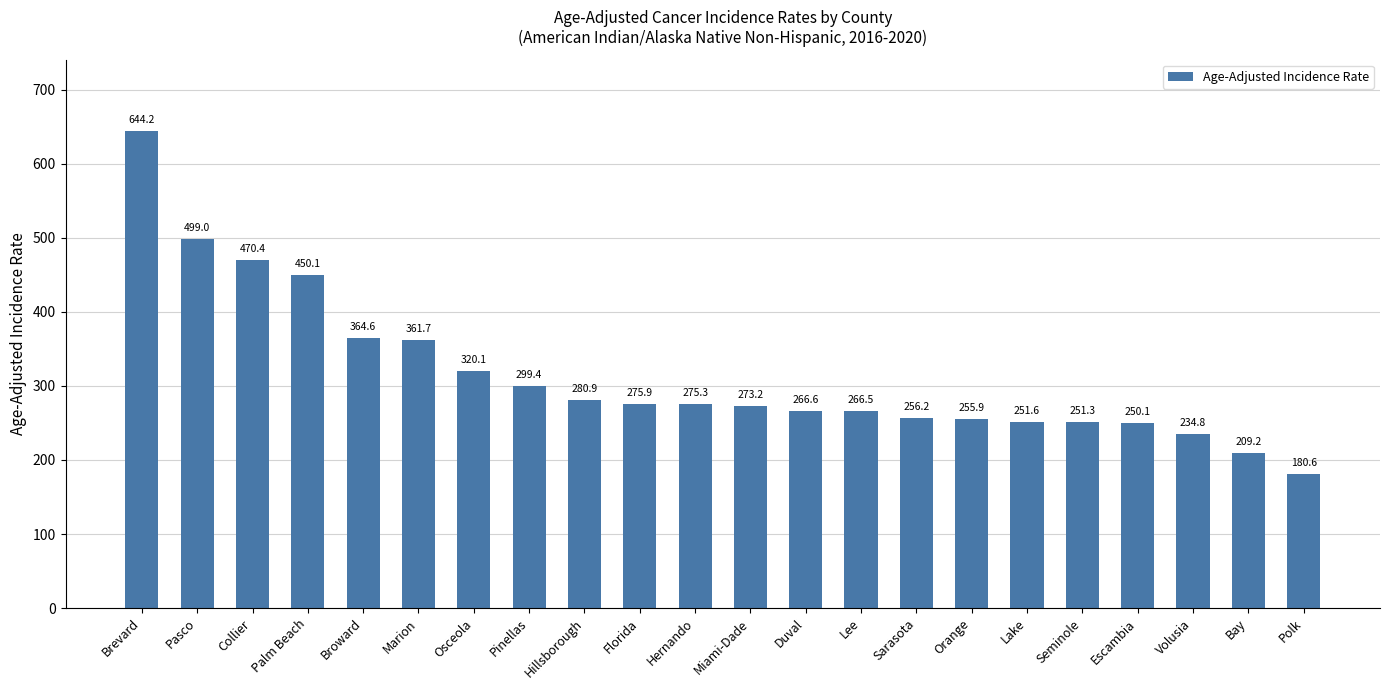

Reading left to right, list all the values displayed in this chart.

Brevard=644.2	Pasco=499.0	Collier=470.4	Palm Beach=450.1	Broward=364.6	Marion=361.7	Osceola=320.1	Pinellas=299.4	Hillsborough=280.9	Florida=275.9	Hernando=275.3	Miami-Dade=273.2	Duval=266.6	Lee=266.5	Sarasota=256.2	Orange=255.9	Lake=251.6	Seminole=251.3	Escambia=250.1	Volusia=234.8	Bay=209.2	Polk=180.6